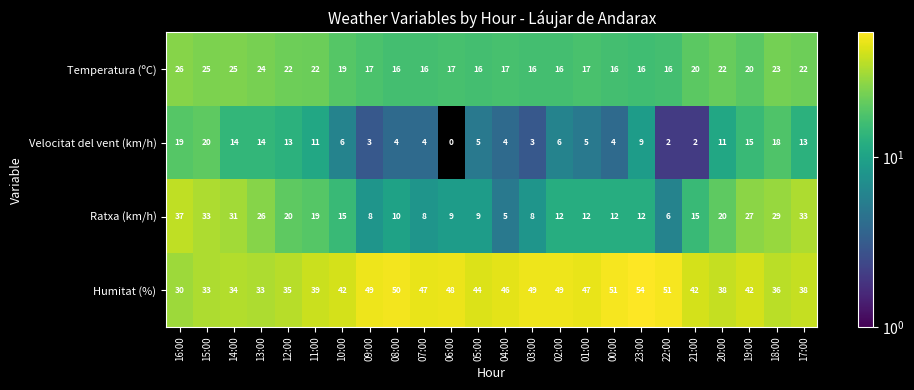

Which series has the widest spread of values?

Ratxa (km/h)